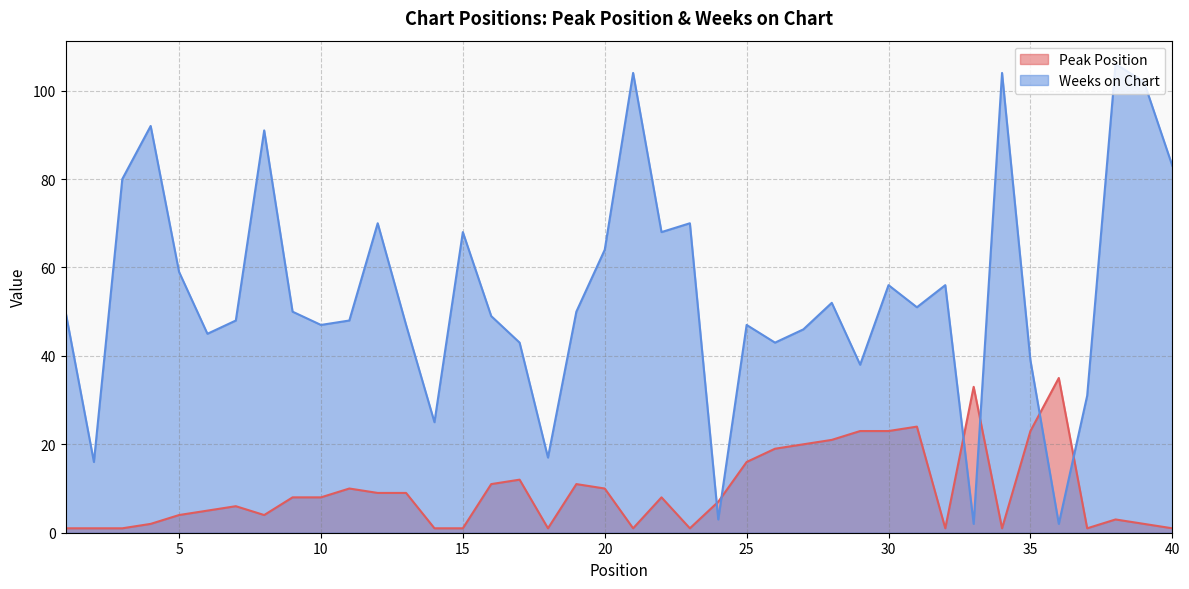

What is the approximate value of Weeks on Chart at 4?

92